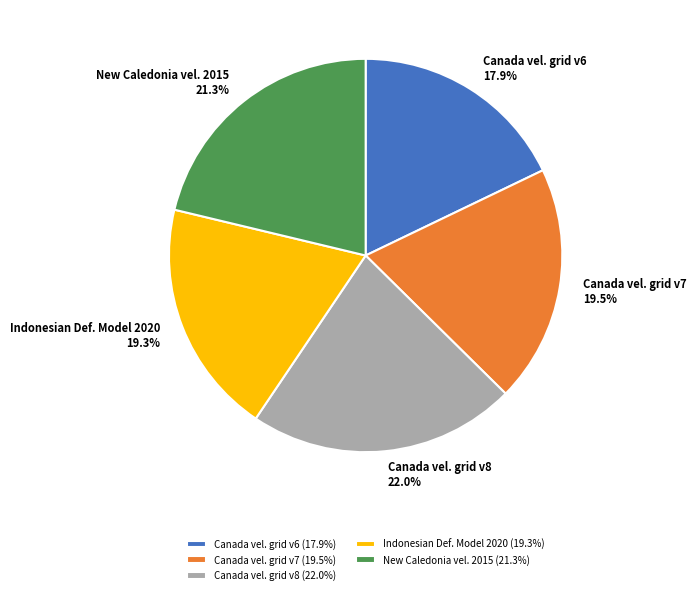

Approximately how many times larger is the value at Indonesian Def. Model 2020 compared to New Caledonia vel. 2015?

0.9